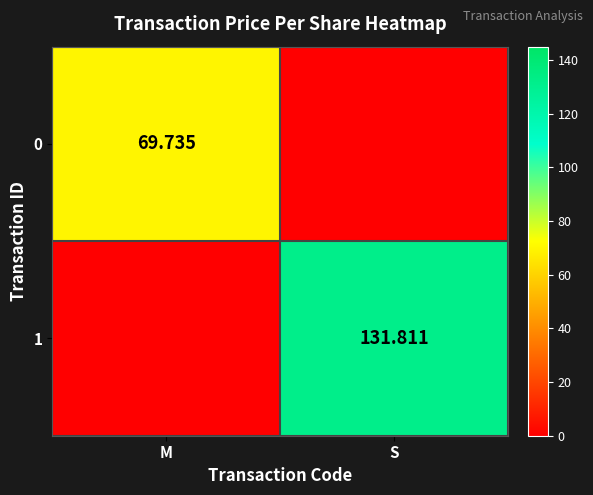

At which label is 0 closest to 34?

S